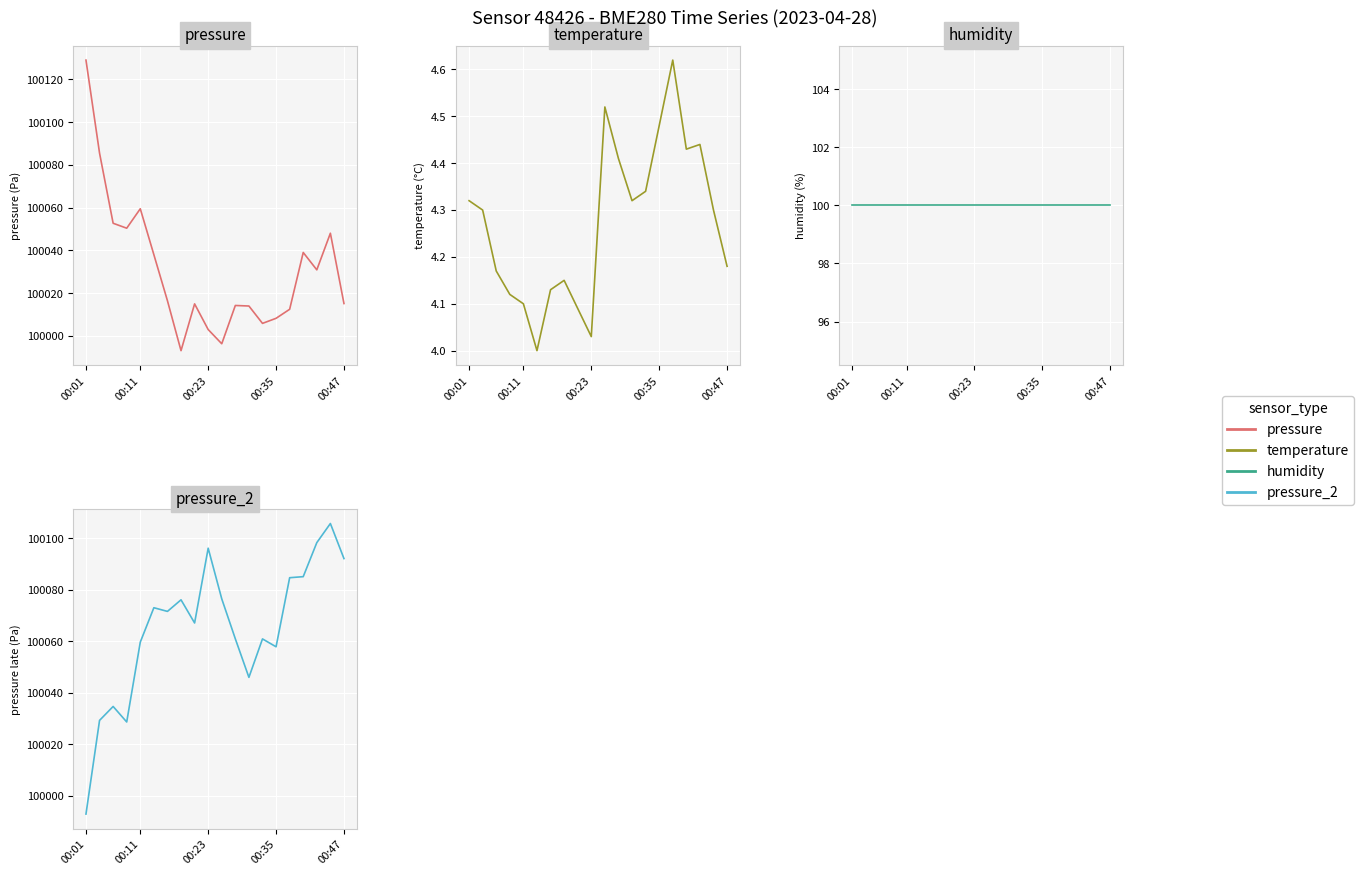

What is the label of the 4th point from the right?

16